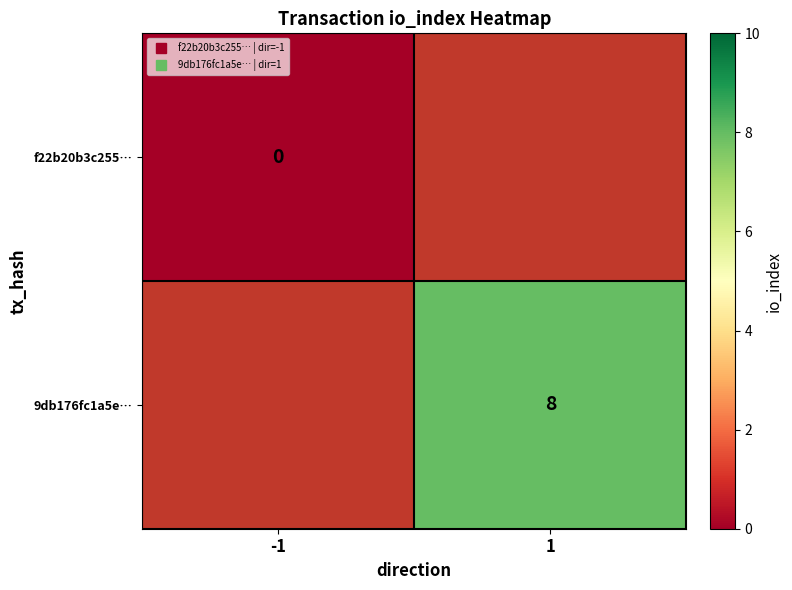

At how many categories does at least one series exceed 7?

1